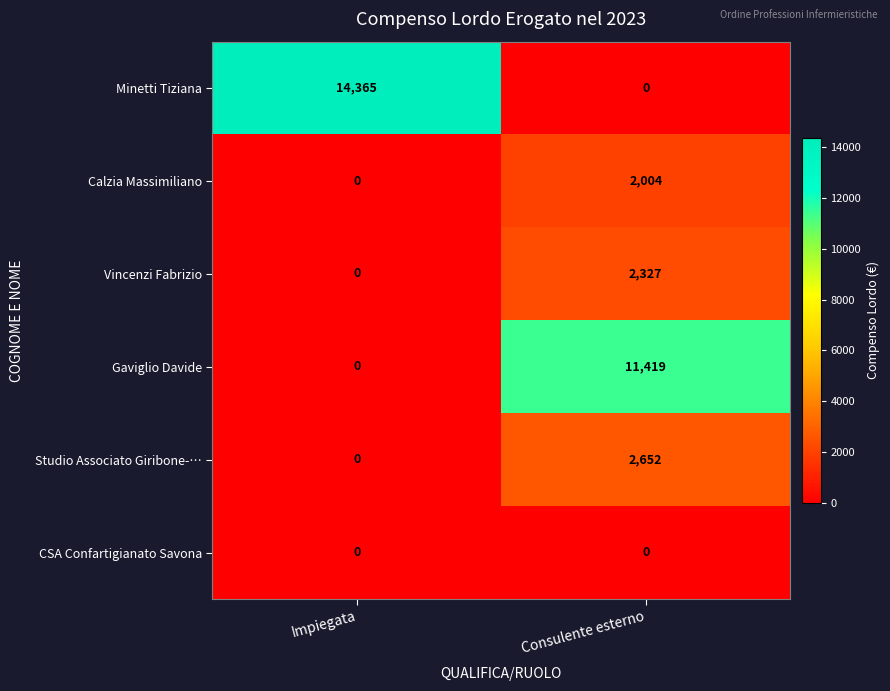

How many positive values does the Vincenzi Fabrizio series have?

1